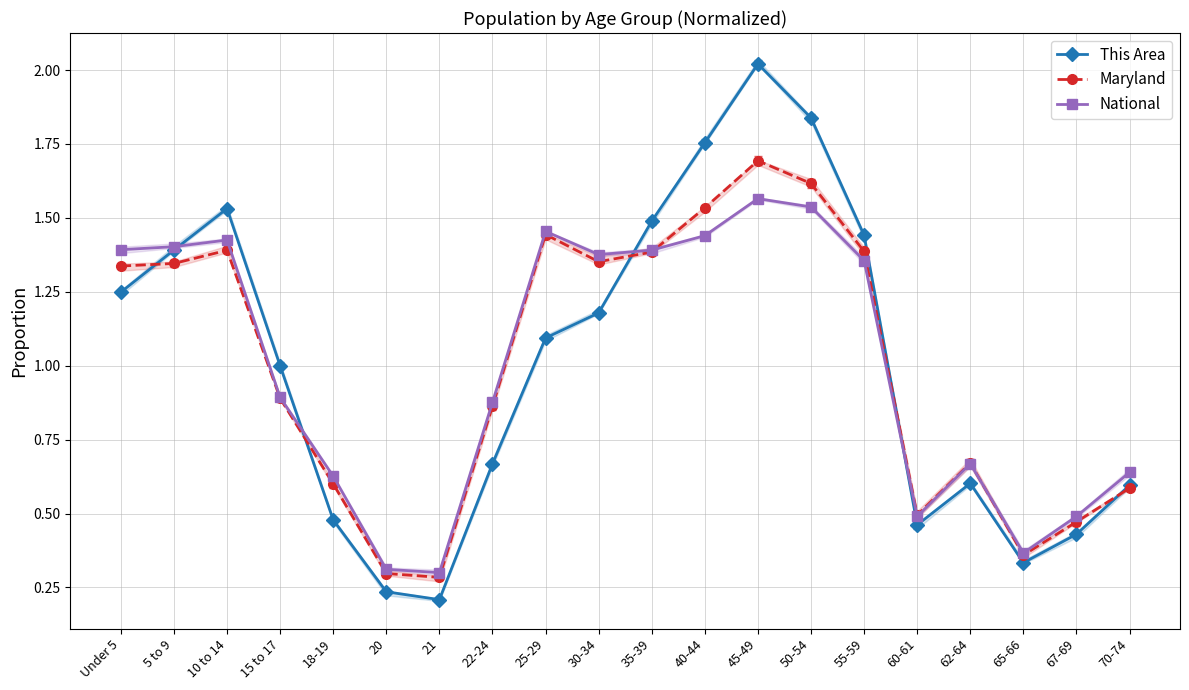

Does the chart display data point markers on the line(s)?

Yes